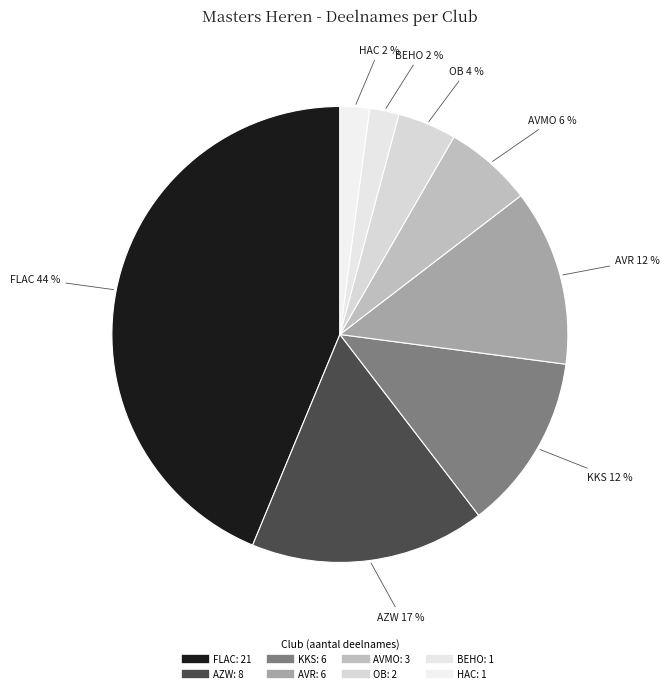

Which slice is the largest?

FLAC